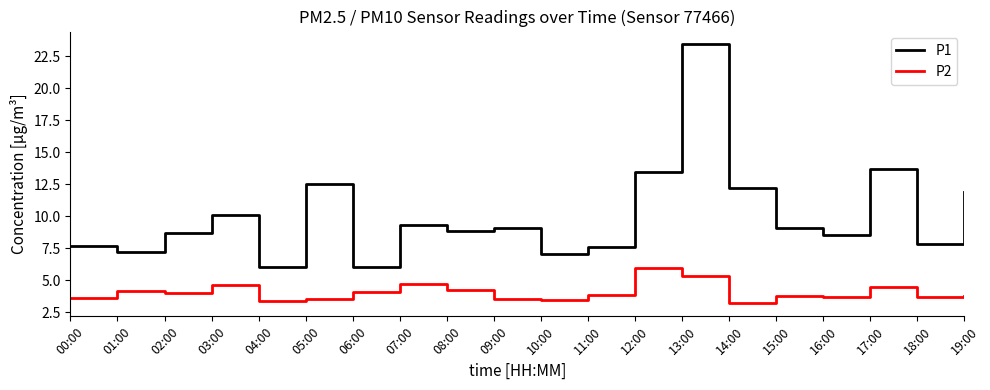

True or false: P1 and P2 intersect in this chart.

False